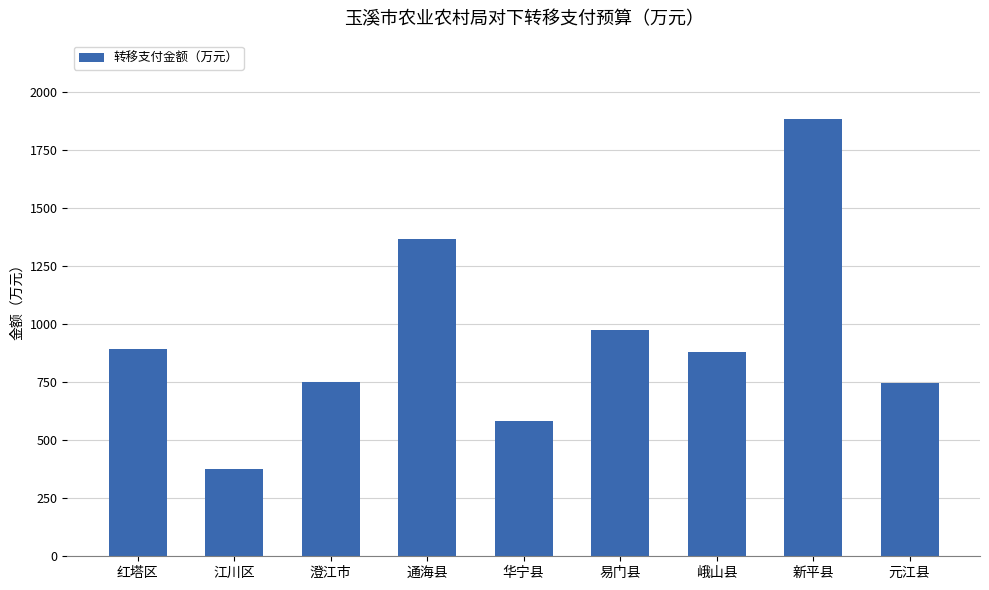

Which has a higher value, 峨山县 or 新平县?

新平县